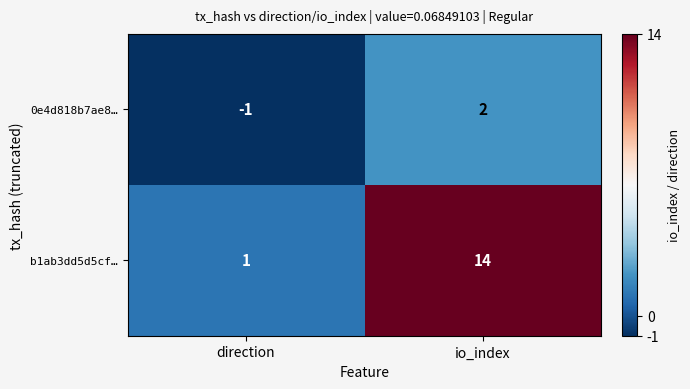

Which category has the highest value across all series?

io_index